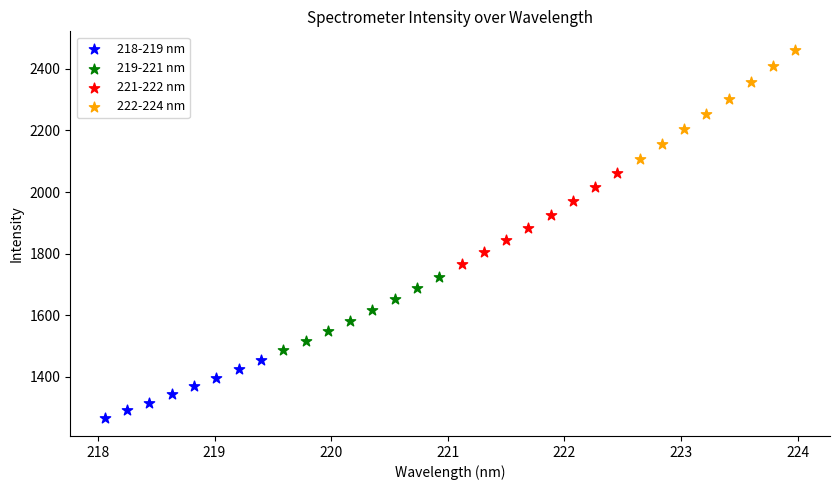

Which series contains the highest Y value?

222-224 nm